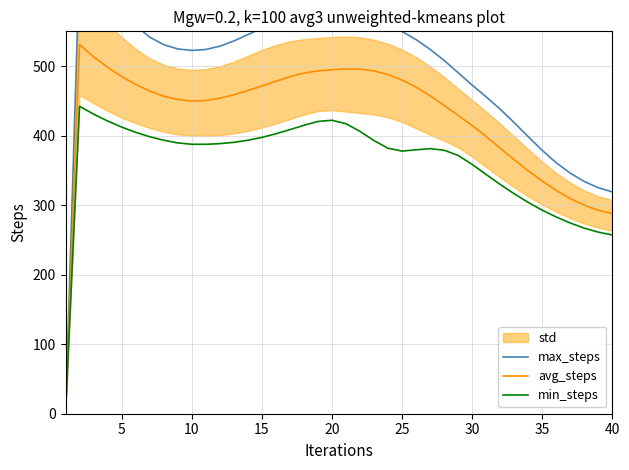

In max_steps, how many points are higher than both neighbors (excluding endpoints)?

2